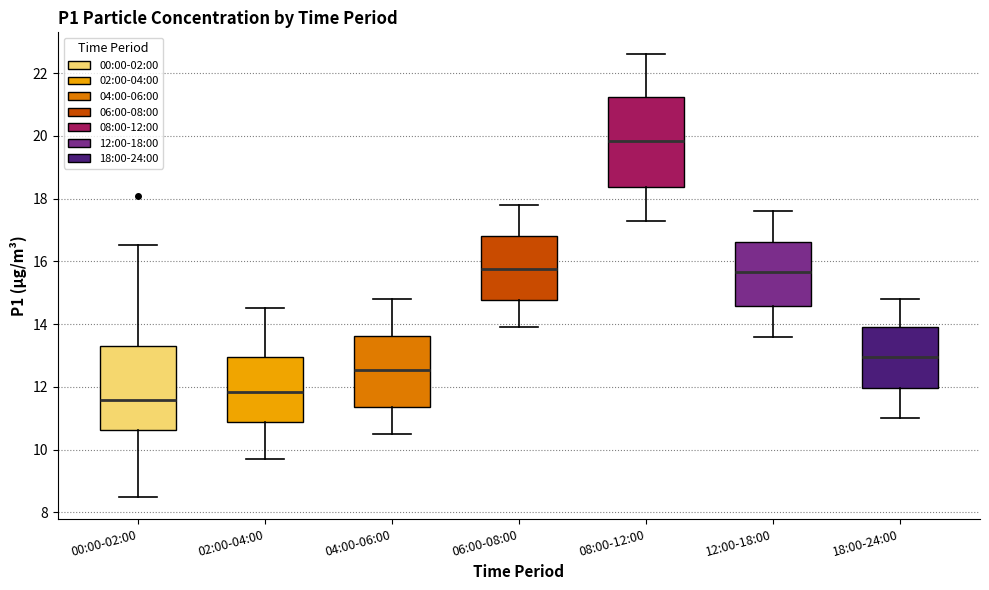

Which box's median line is the highest?

08:00-12:00